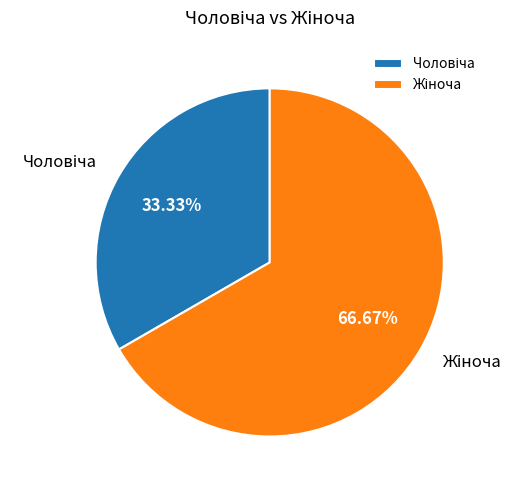

Is there a majority slice in this chart?

Yes